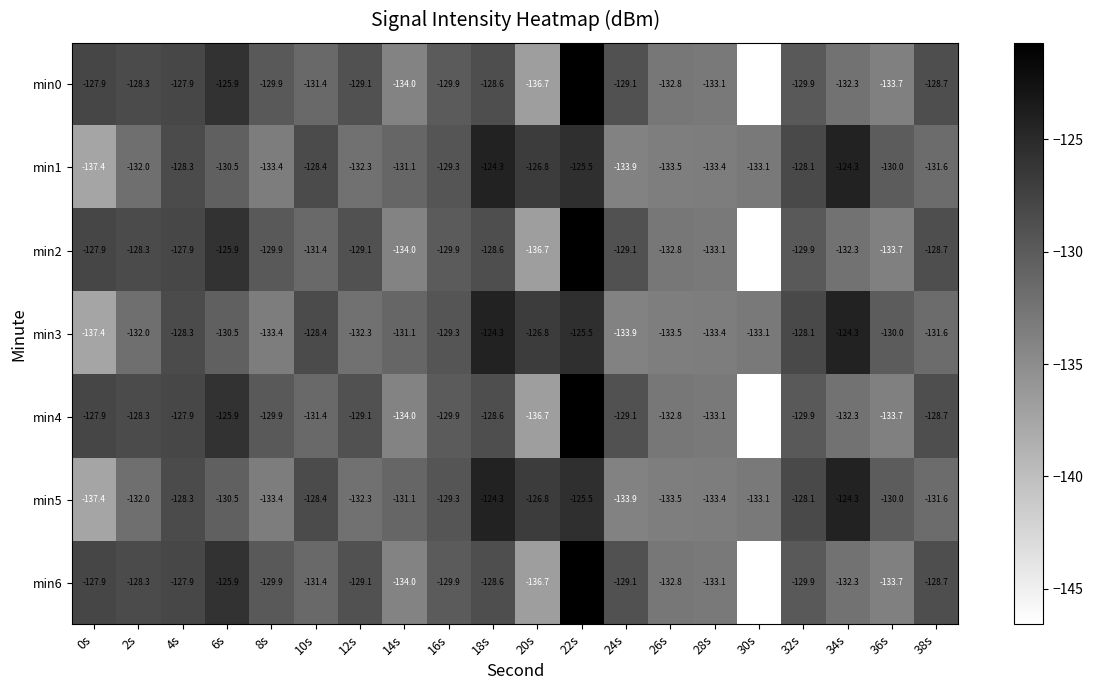

Is it true that min1 equals -51.9 at 30s?

False